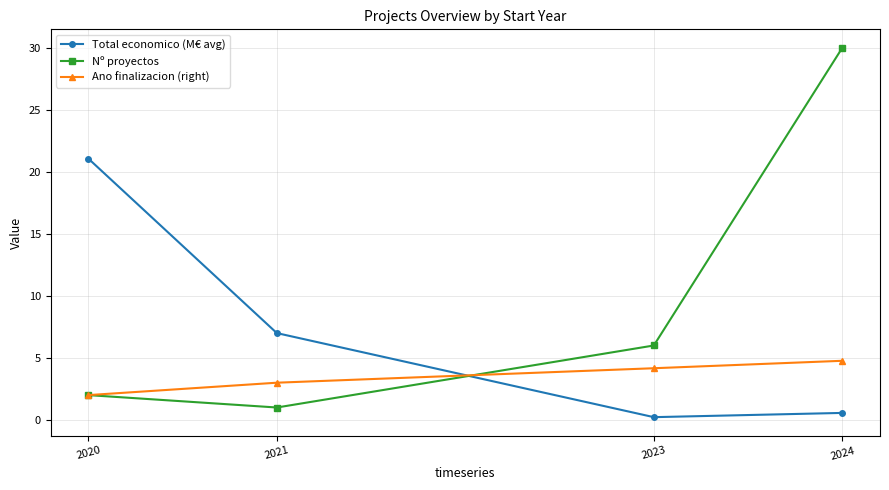

What is the sum of the Ano finalizacion (right) values at 2023 and 2024?

8.9